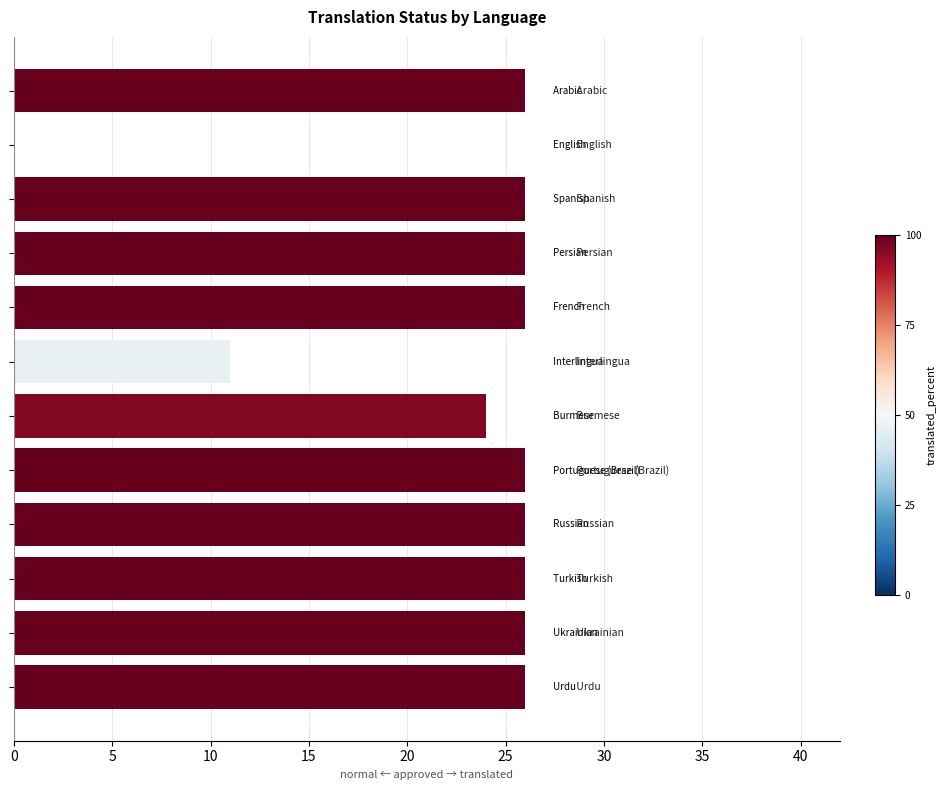

What is the average value?

22